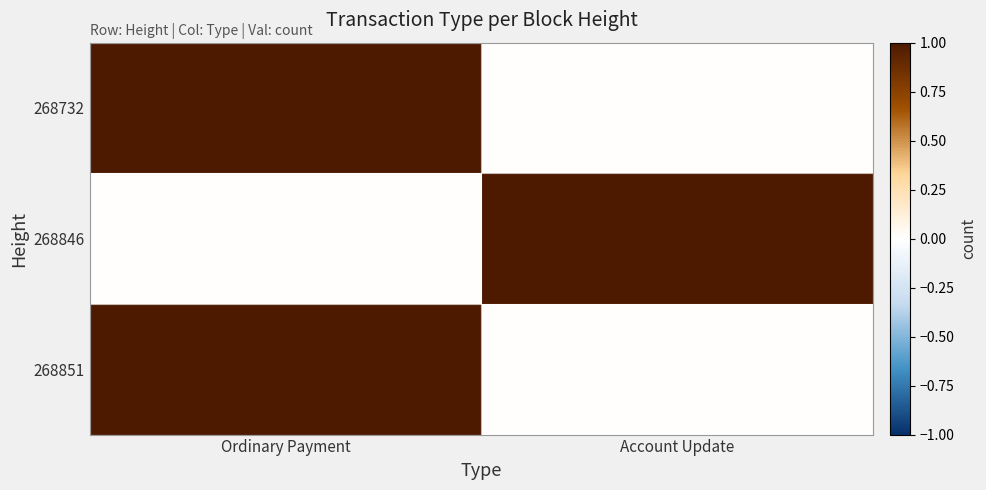

At which category is the sum across all series the highest?

Ordinary Payment